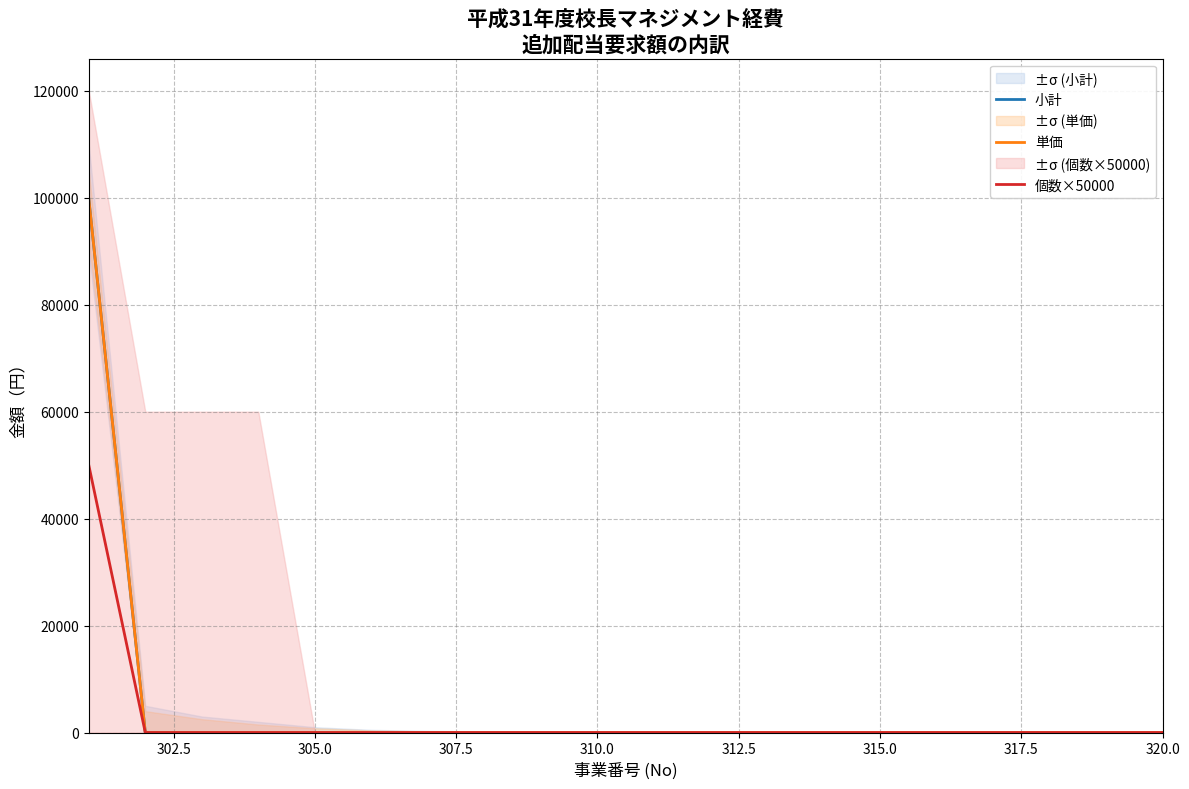

True or false: 単価 has more than 0 points higher than both neighbors.

False